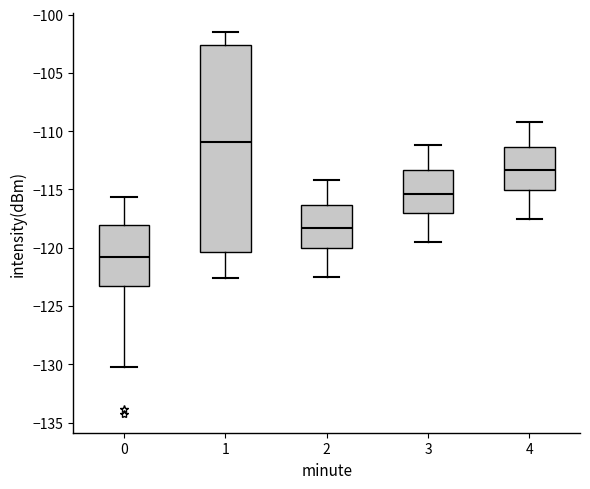

Which box has the highest median line?

1